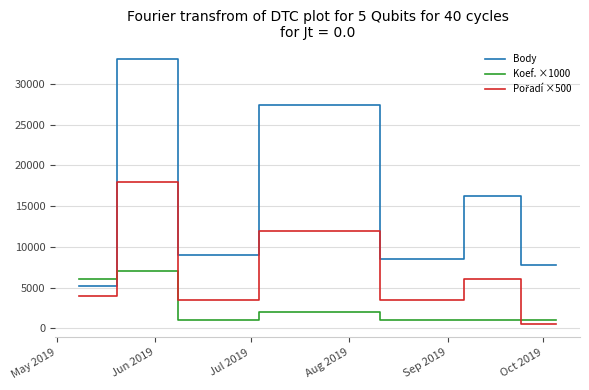

What is the difference between the maximum and minimum values in the Body series?

27911